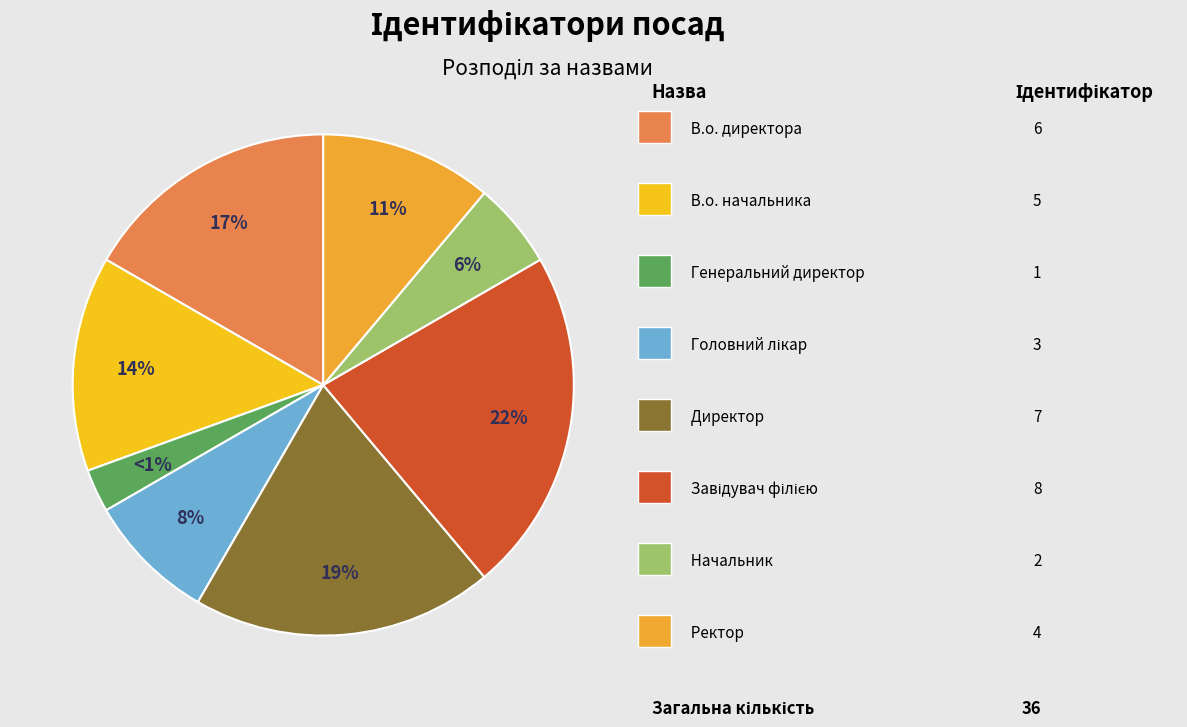

What is the change in value from Директор to Ректор?

-3